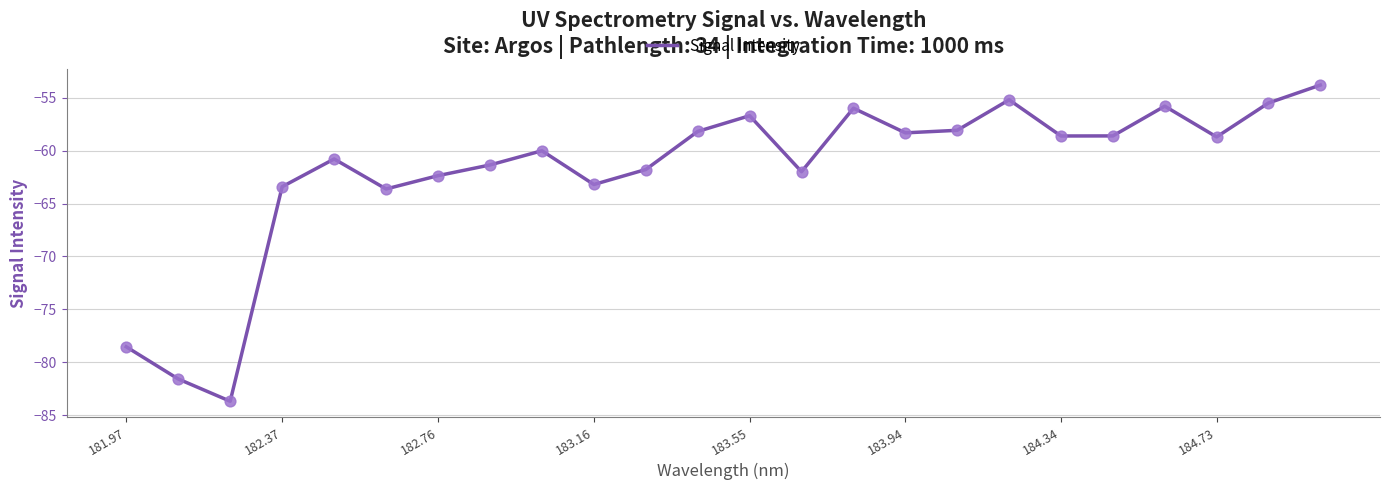

What is the greatest value displayed?

-53.8